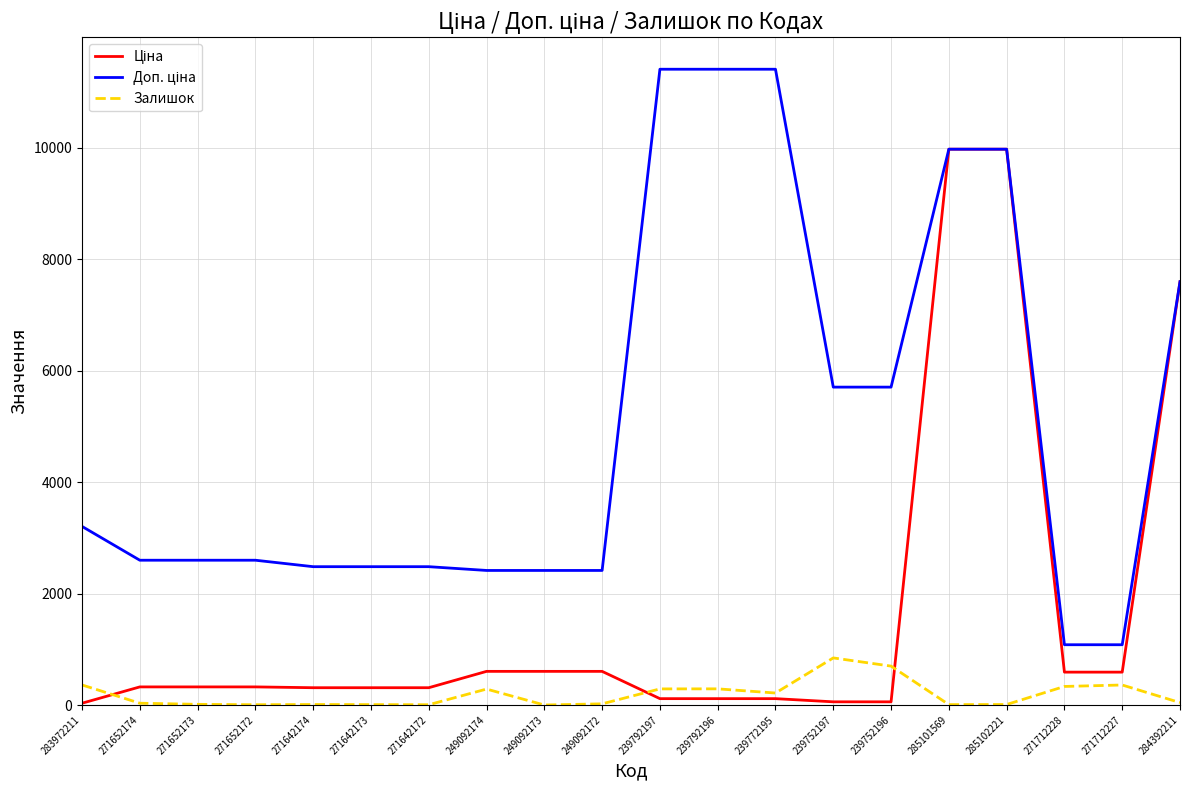

Is it true that Залишок equals 7.0 at 271642173?

True